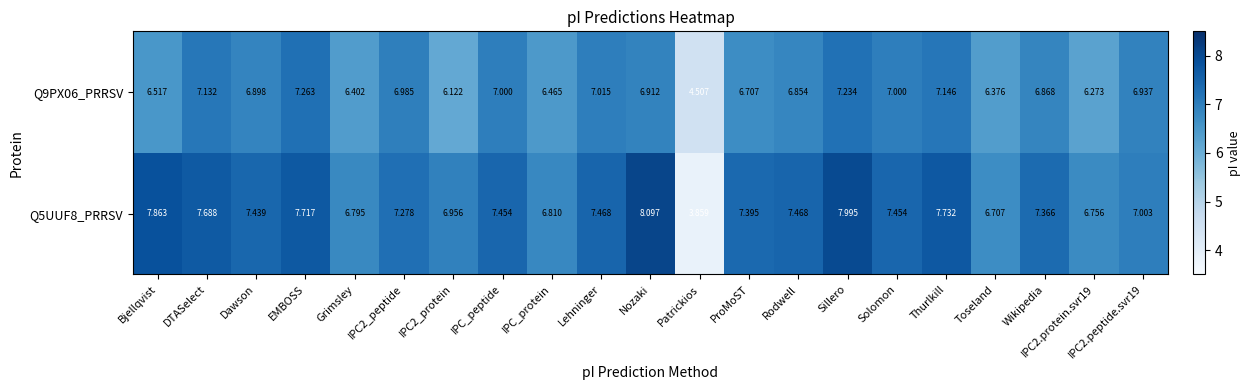

Where is Q5UUF8_PRRSV nearest to the value 5?

Patrickios